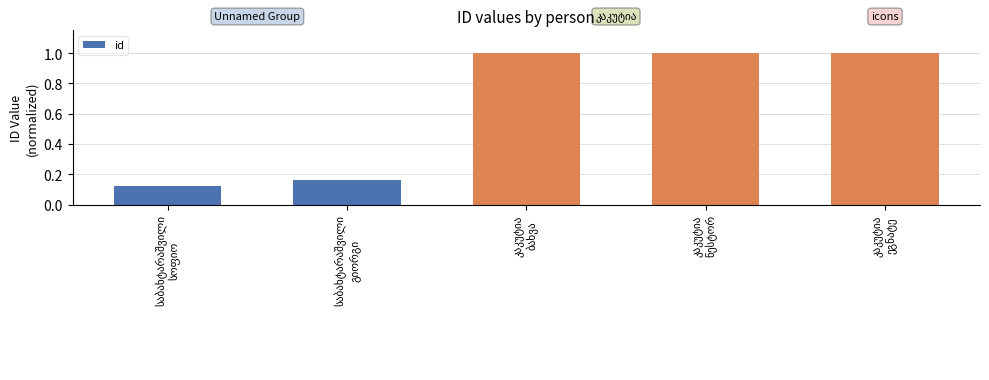

What is the greatest value displayed?

1.0